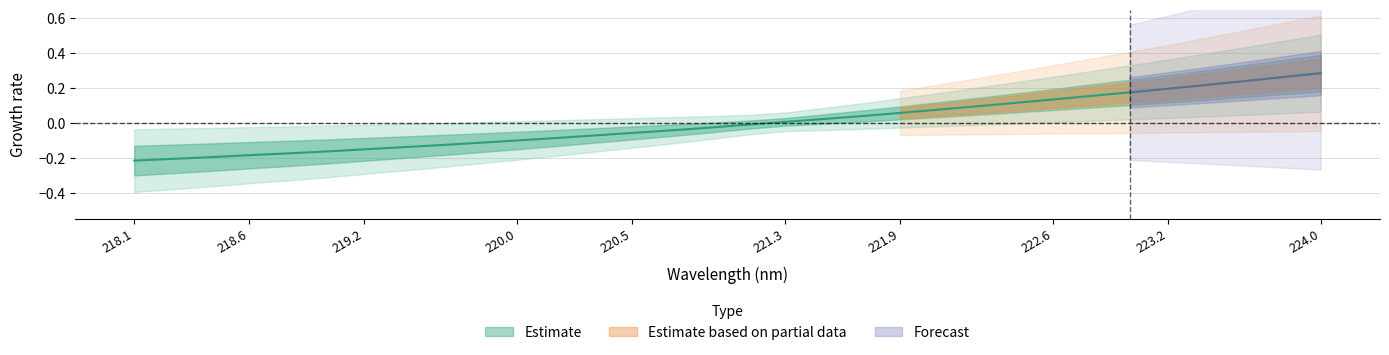

How many values are above zero?

15